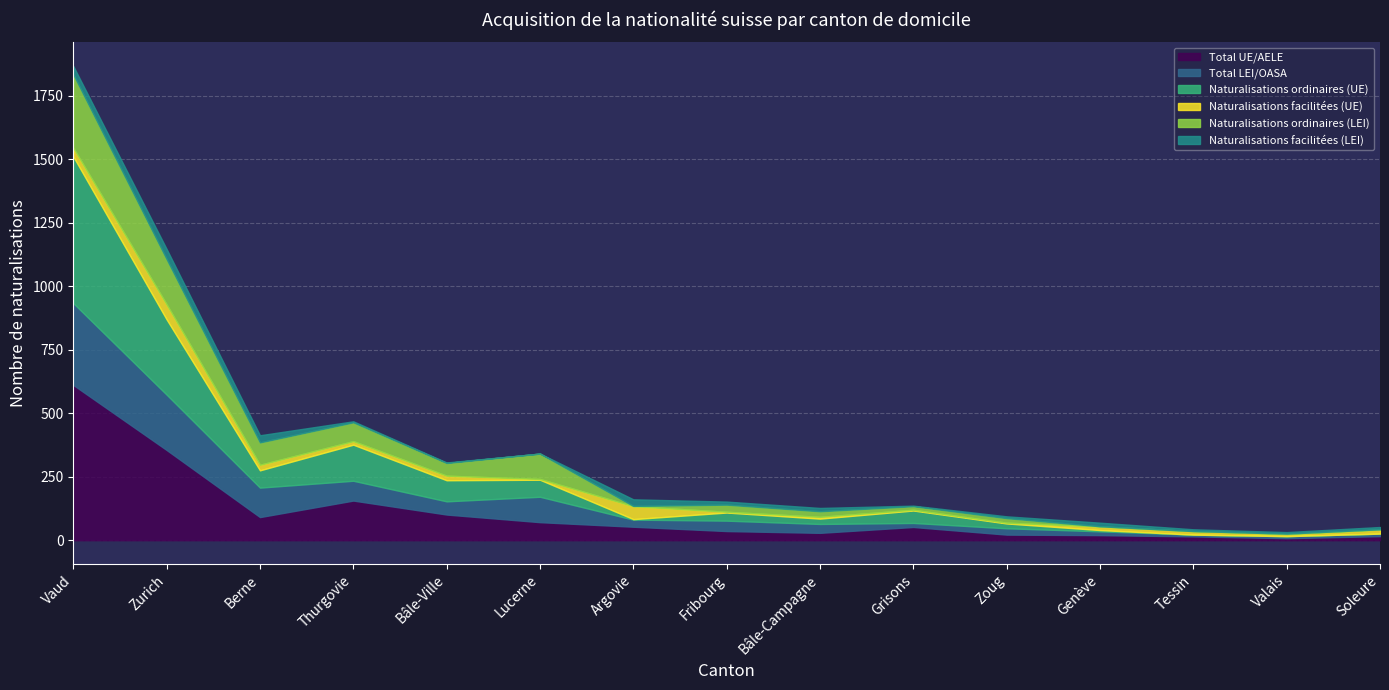

What is the total value across all series at Grisons?

136